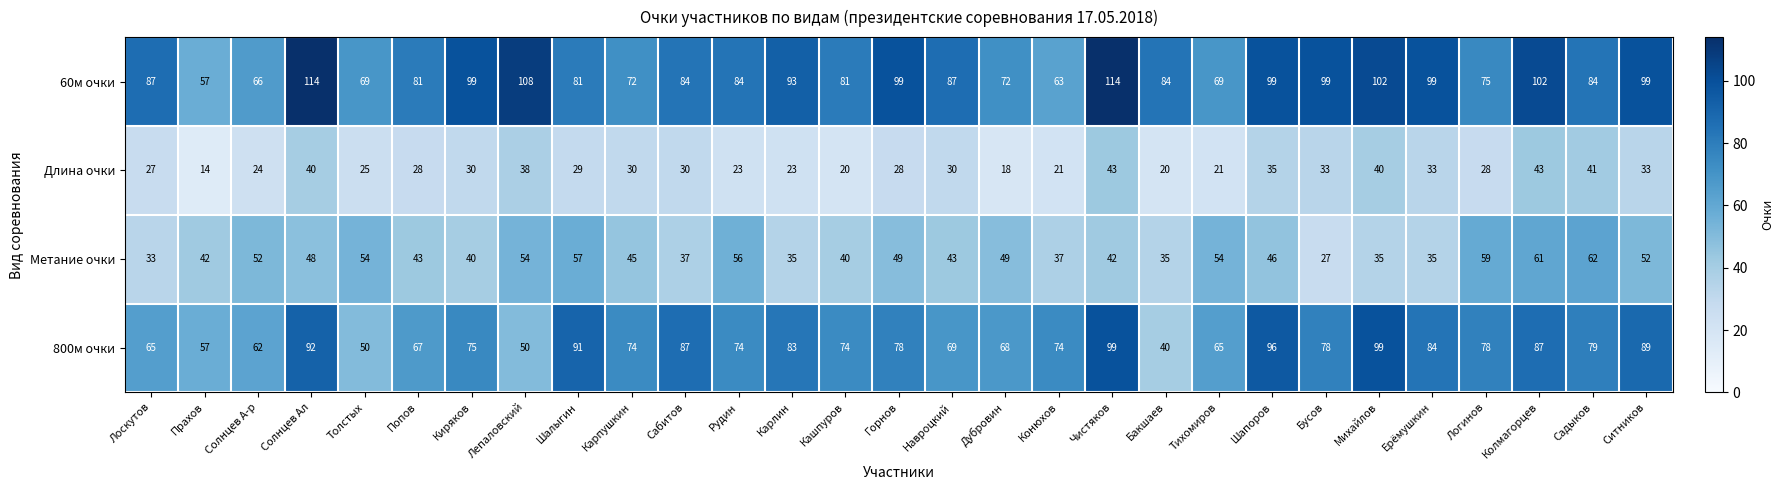

Is it true that 60м очки equals 119 at Карпушкин?

False